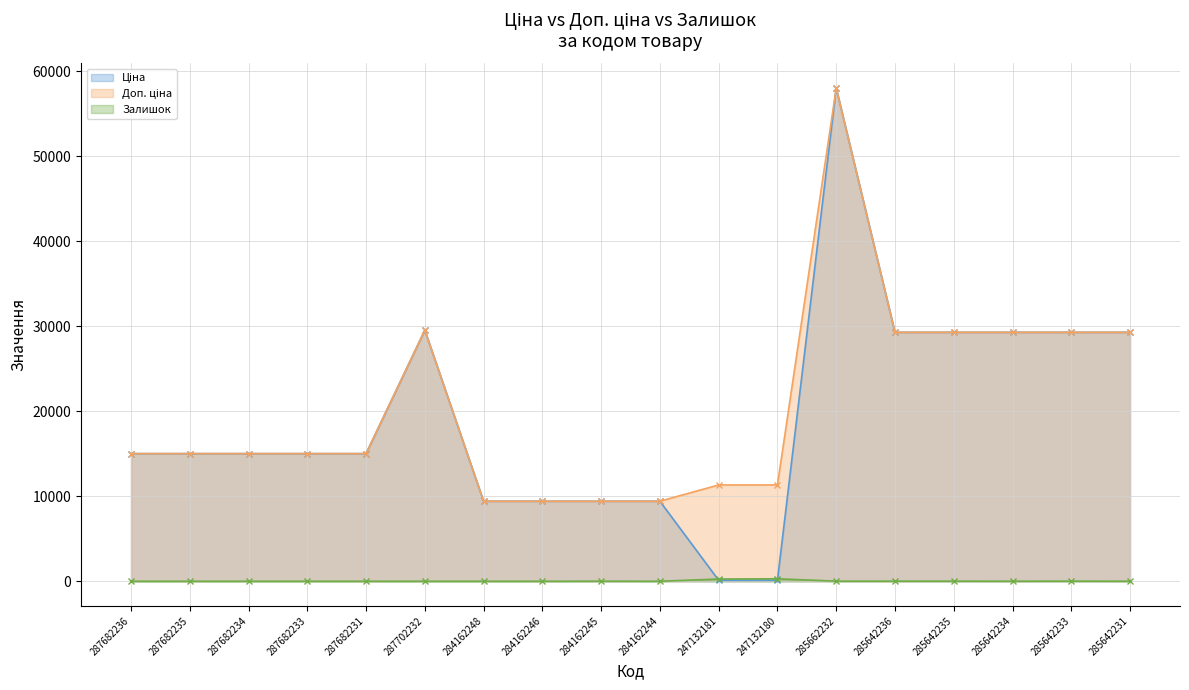

What is the value of the Доп. ціна point at the 1st from the left?

15019.2